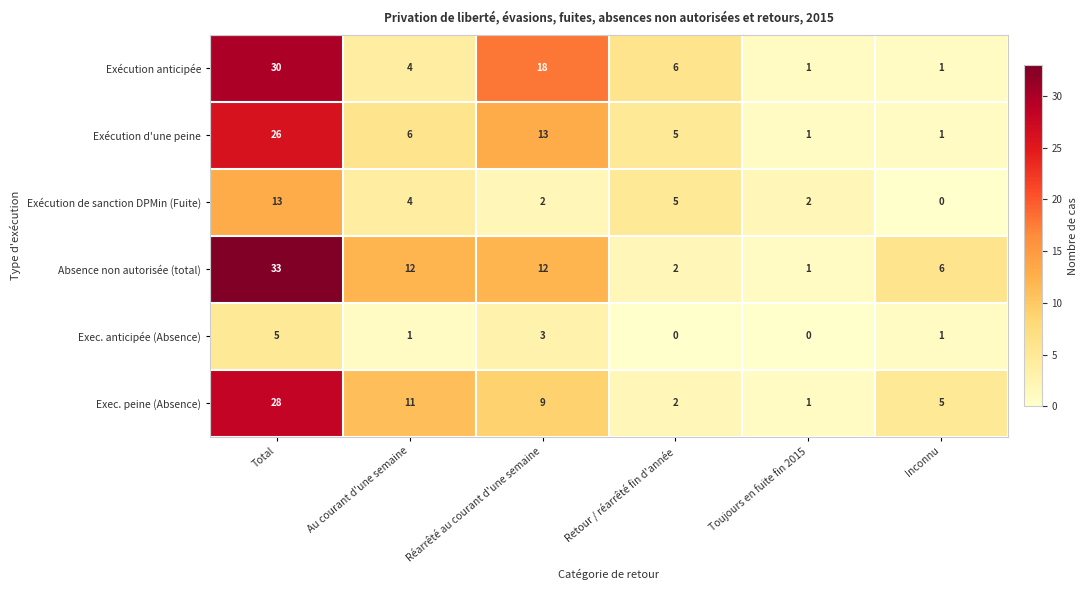

The Exec. anticipée (Absence) series shows 0 at Retour / réarrêté fin d'année. True or false?

True